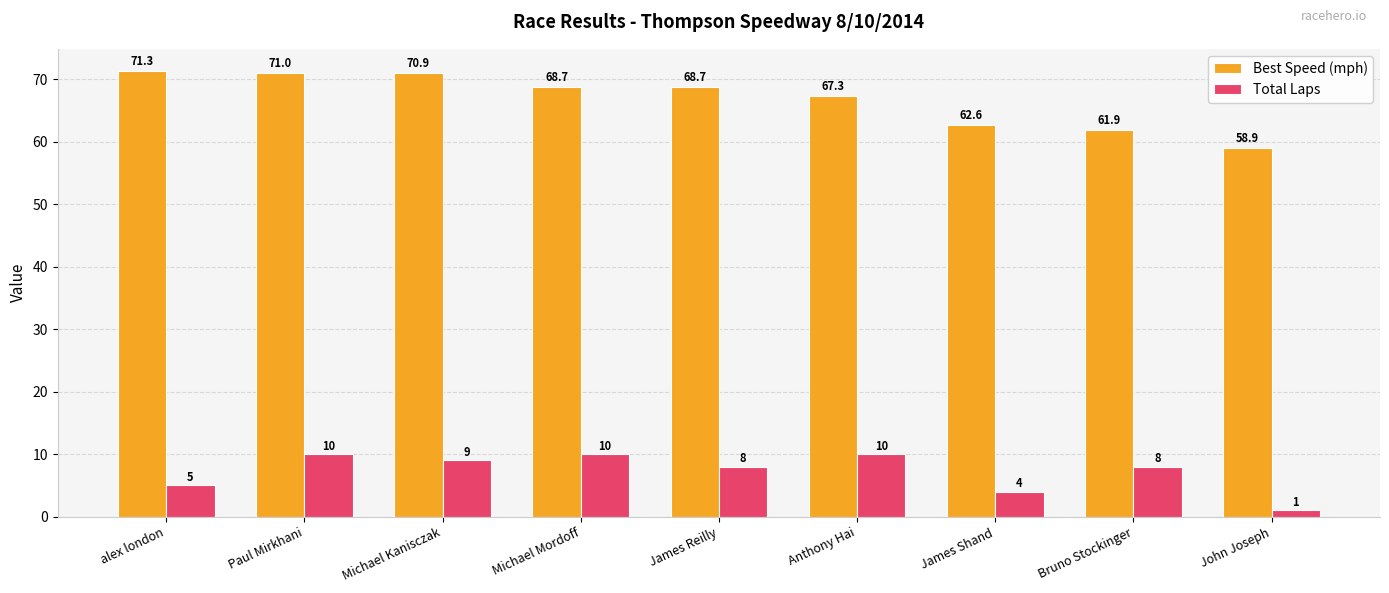

At which category is the sum across all series the highest?

Paul Mirkhani